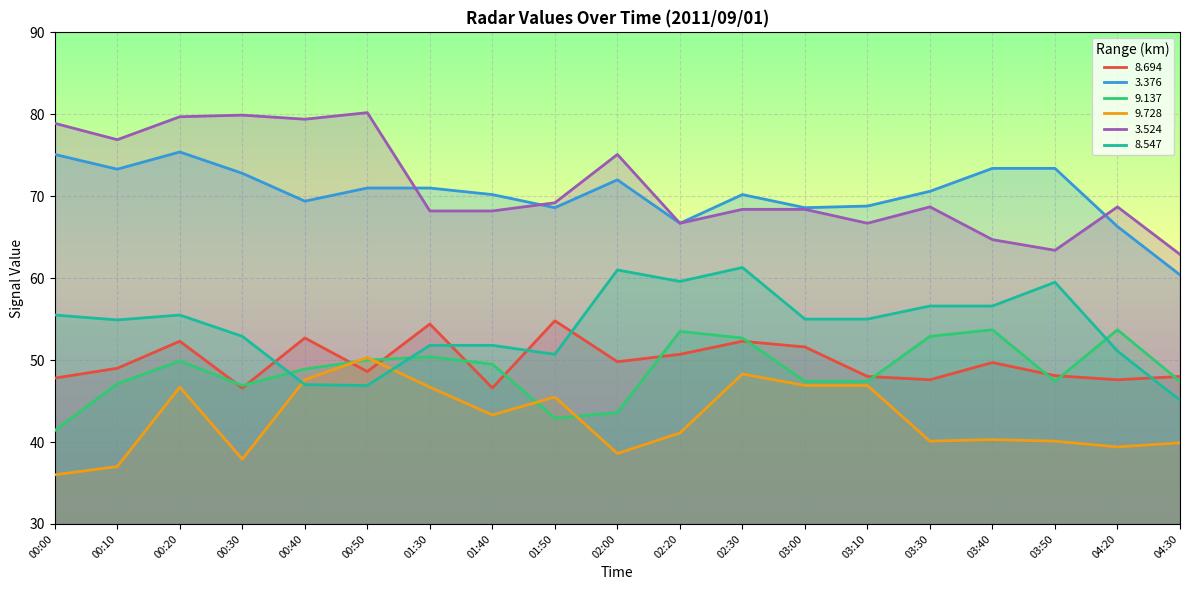

The value of   9.137 at 03:00 is 47.4. True or false?

True